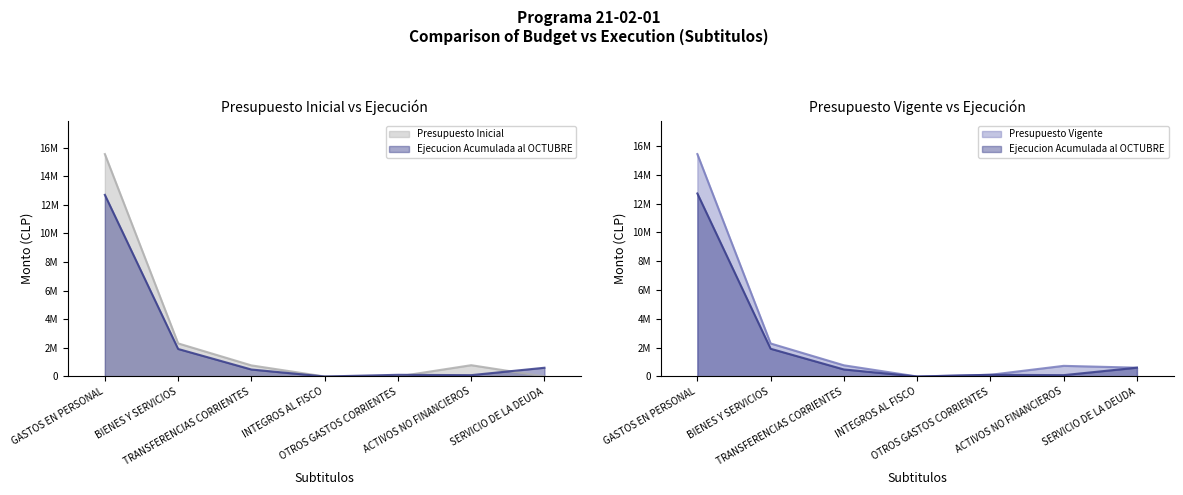

List the labels in order of Ejecucion Acumulada al OCTUBRE value, largest first.

GASTOS EN PERSONAL, BIENES Y SERVICIOS, SERVICIO DE LA DEUDA, TRANSFERENCIAS CORRIENTES, OTROS GASTOS CORRIENTES, ACTIVOS NO FINANCIEROS, INTEGROS AL FISCO